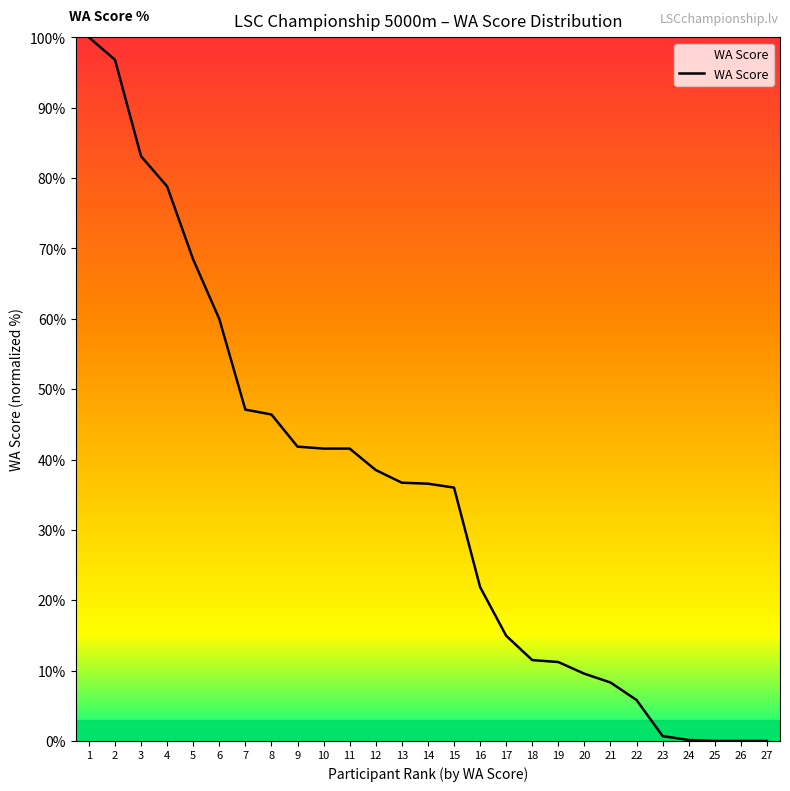

What is the maximum value shown in the chart?

100.0